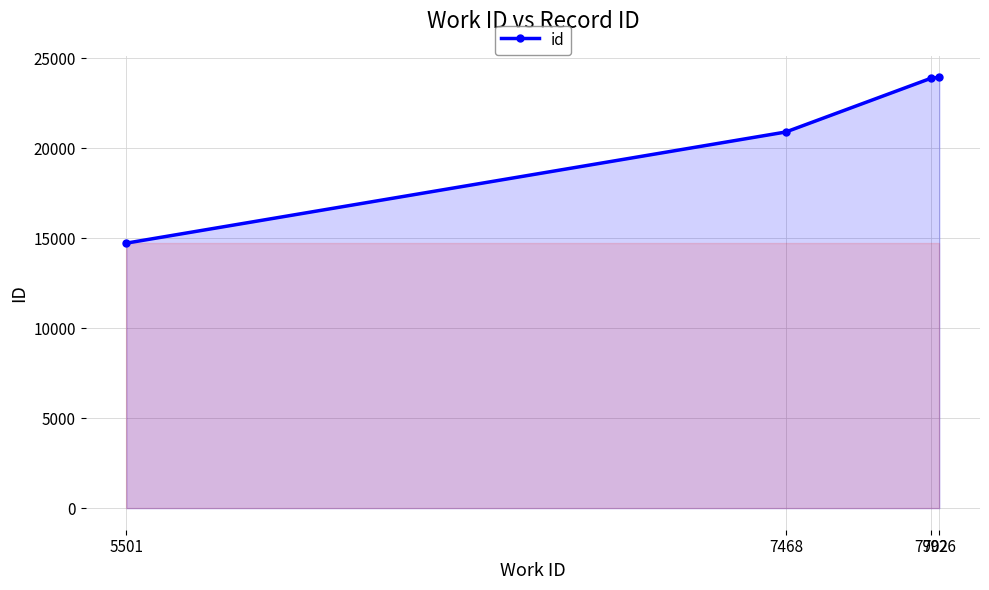

Does the chart have visible grid lines?

Yes